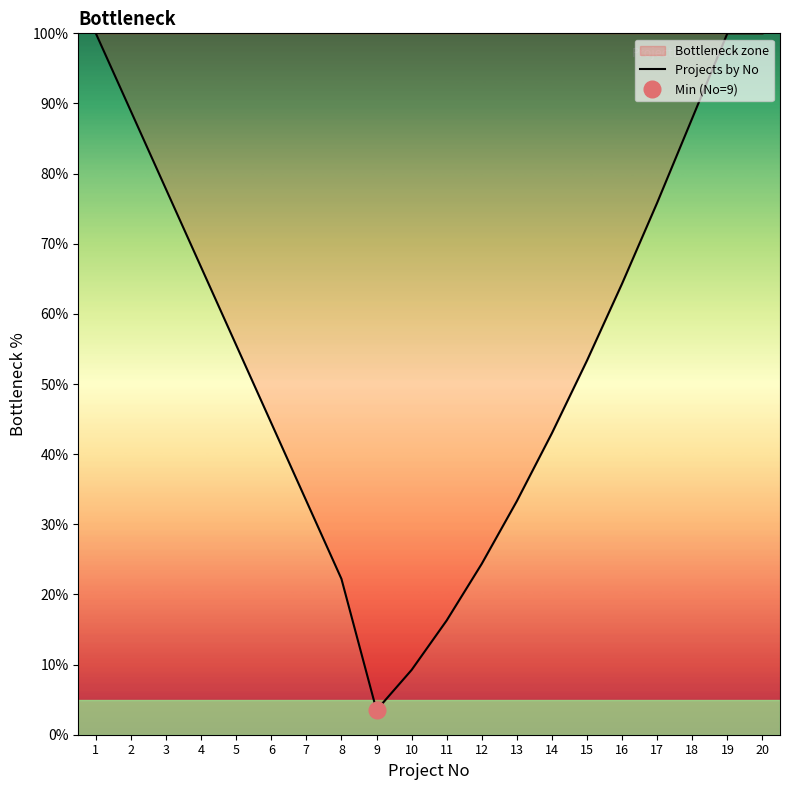

The value at 5 is 21.5. True or false?

False